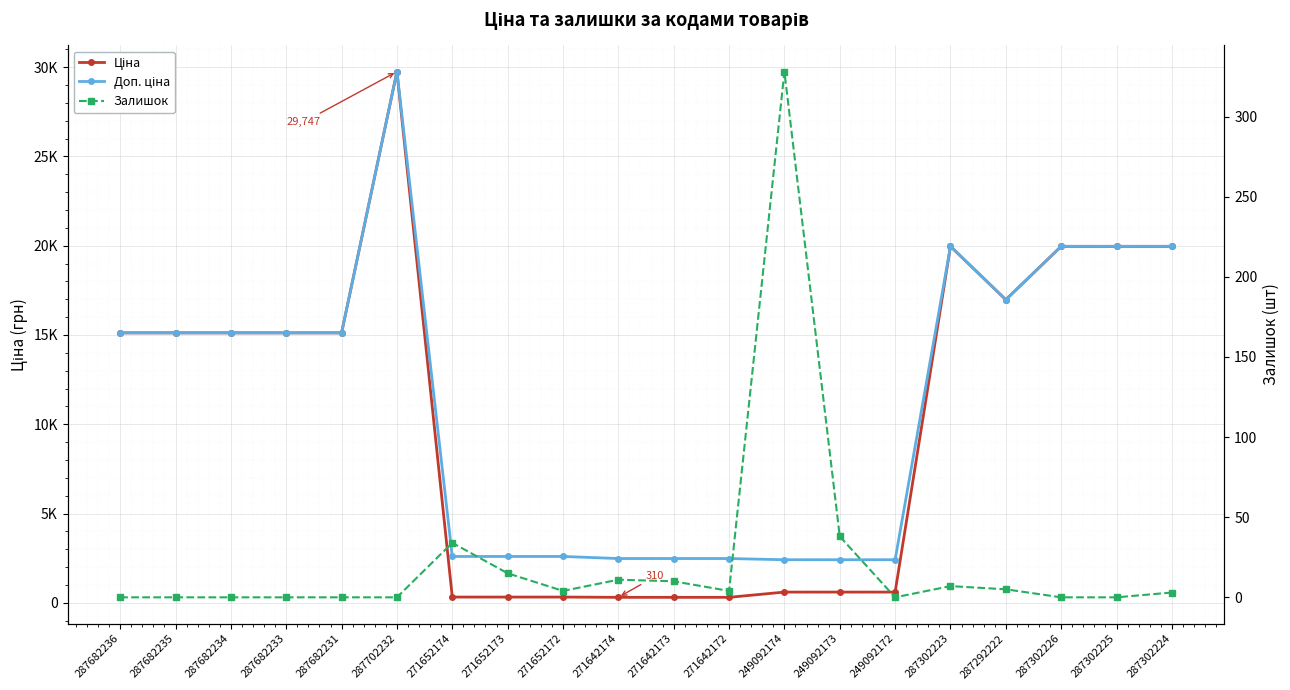

True or false: Доп. ціна has a value of 2414.8 at 249092172.

True